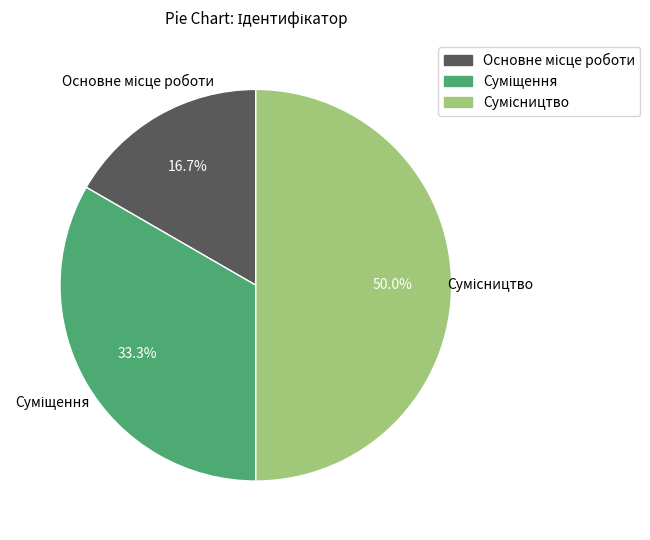

To the nearest percent, what is the combined percentage of Основне місце роботи and Сумісництво?

67%